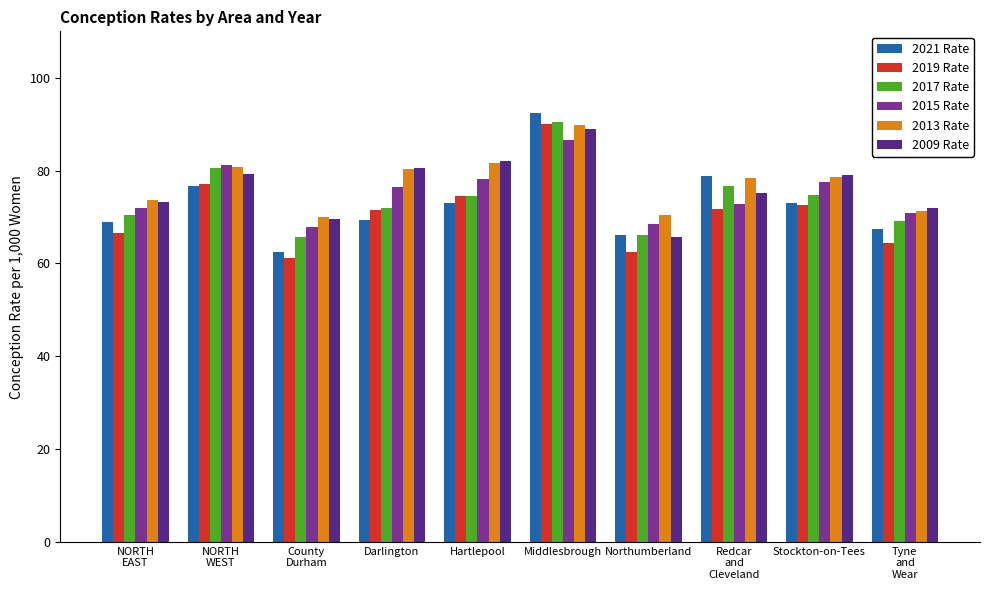

Which series has the largest total across all categories?

2013 Rate